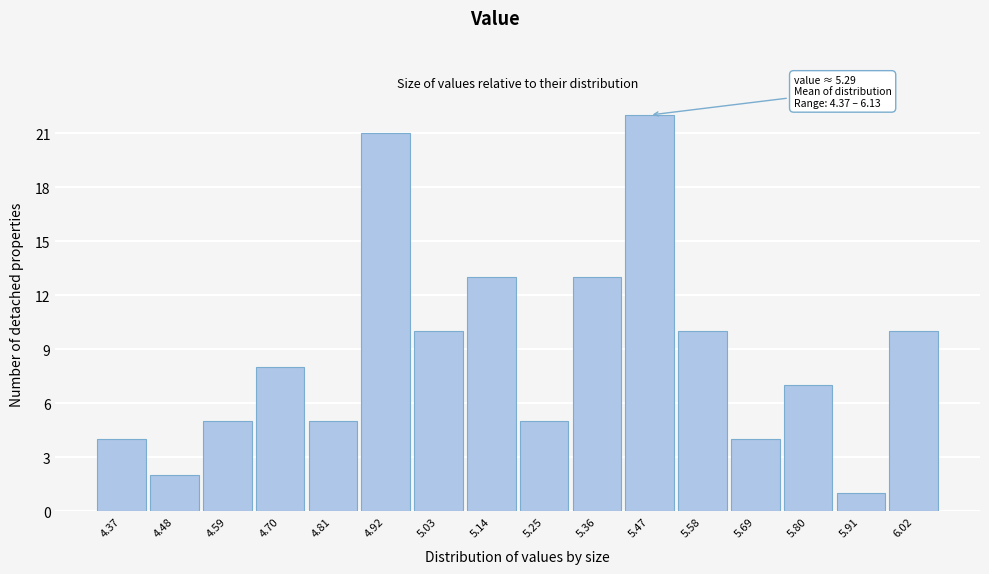

Reading right to left, transcribe all the data shown in this chart.

10	1	7	4	10	22	13	5	13	10	21	5	8	5	2	4